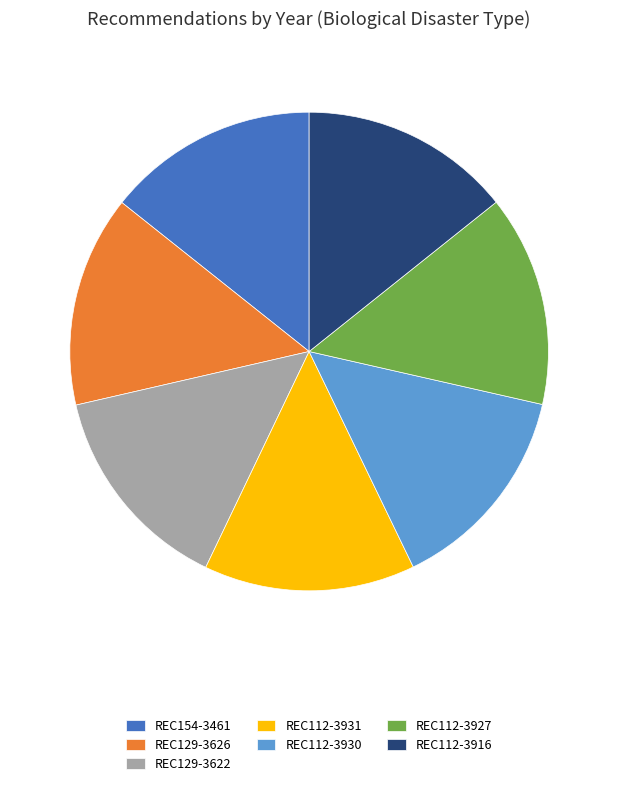

True or false: REC129-3626 accounts for 14% of the total.

True